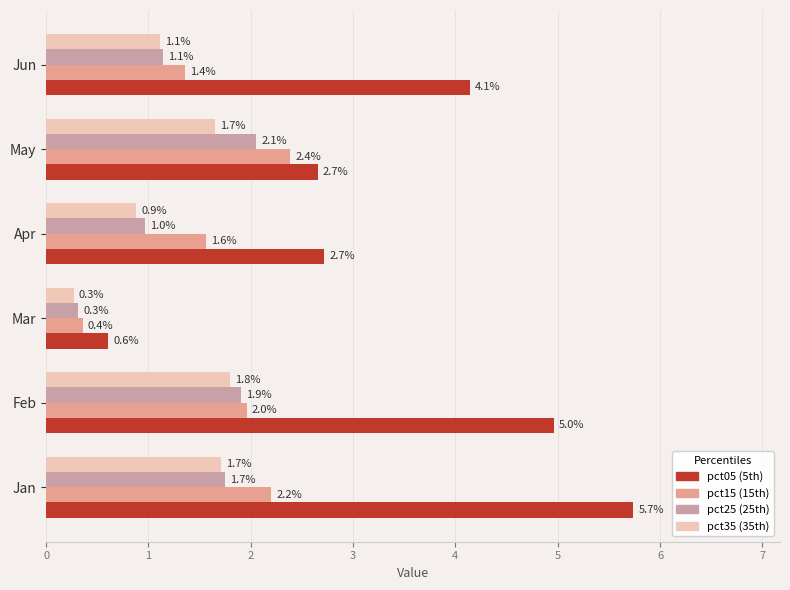

Which label corresponds to the largest value in the chart?

Jan